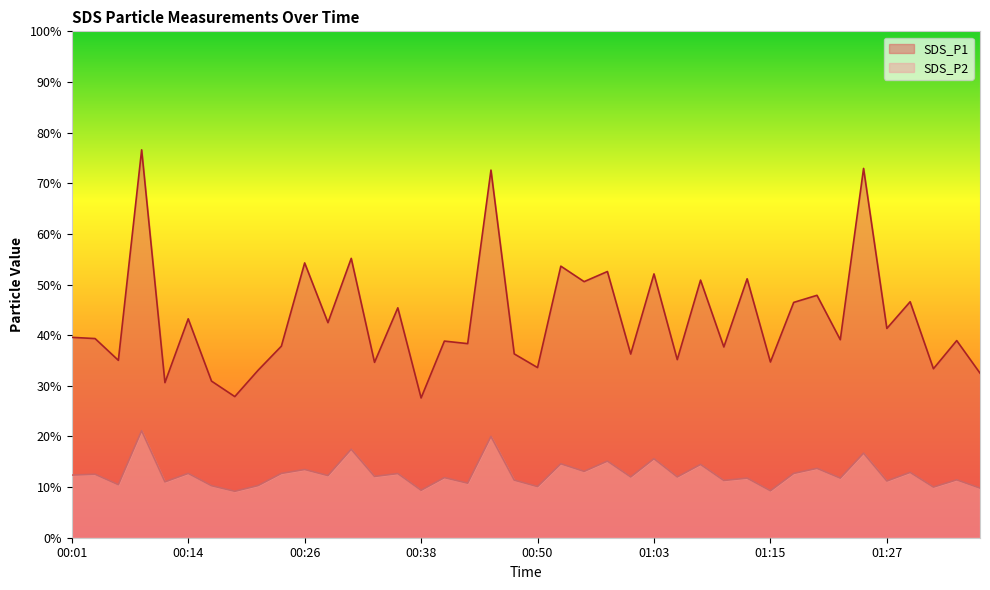

What position from the right is 00:04?

39